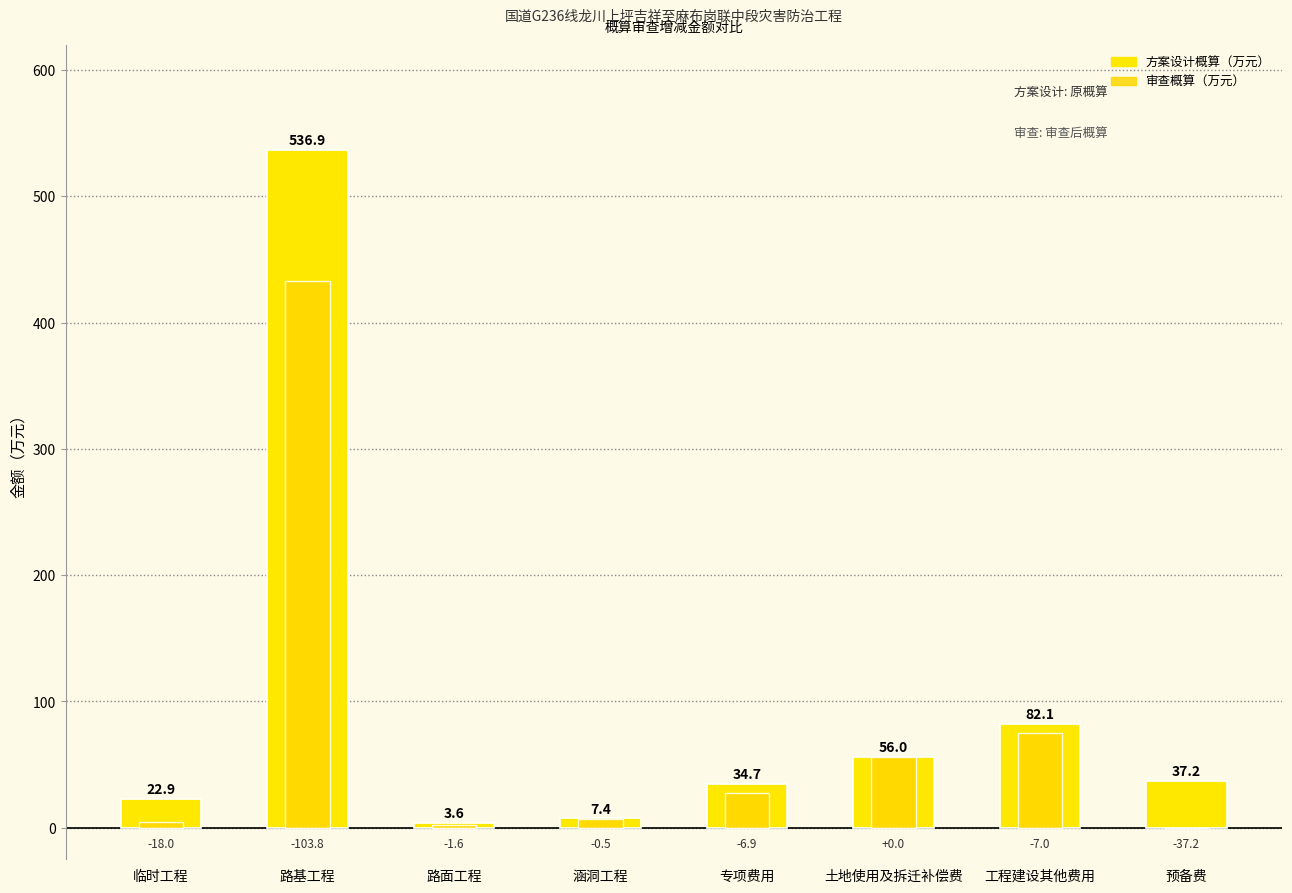

What position from the left is 涵洞工程?

4